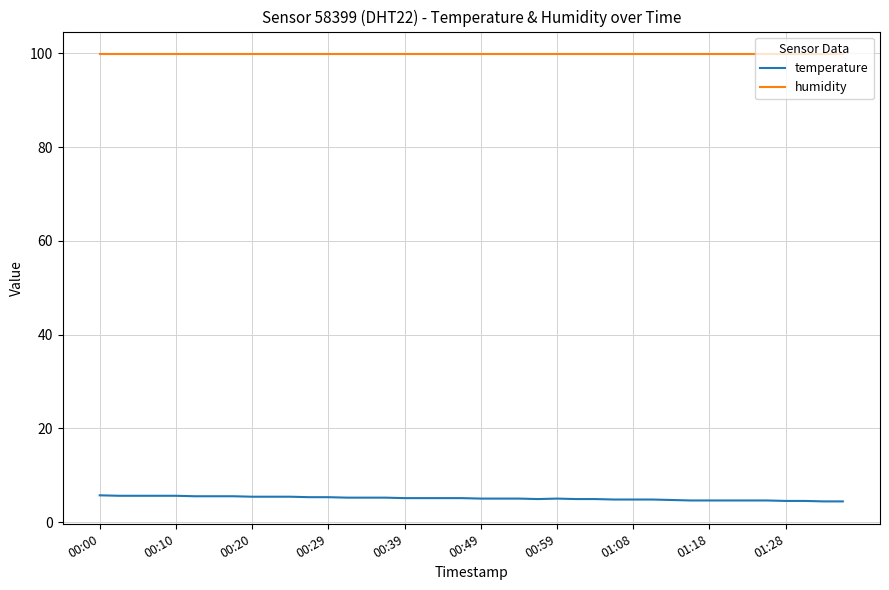

Which series has the largest range (max minus min)?

temperature